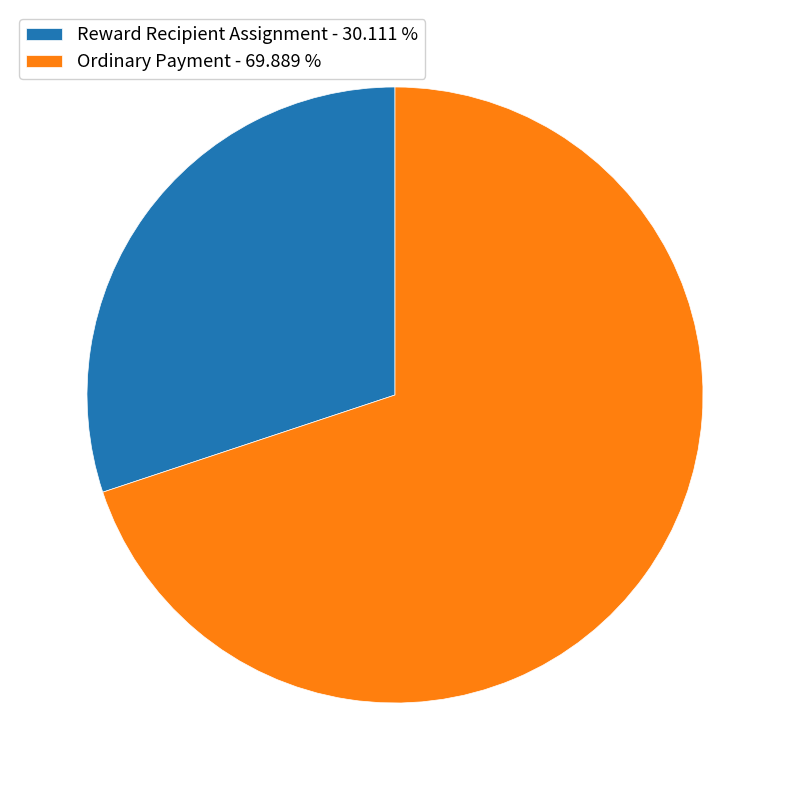

The Ordinary Payment slice represents 70% of the pie. True or false?

True